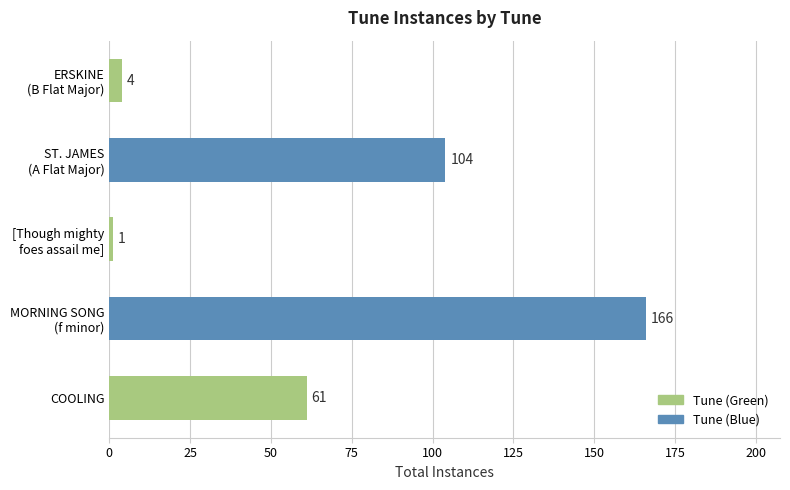

Reading top to bottom, transcribe all the data shown in this chart.

4	104	1	166	61